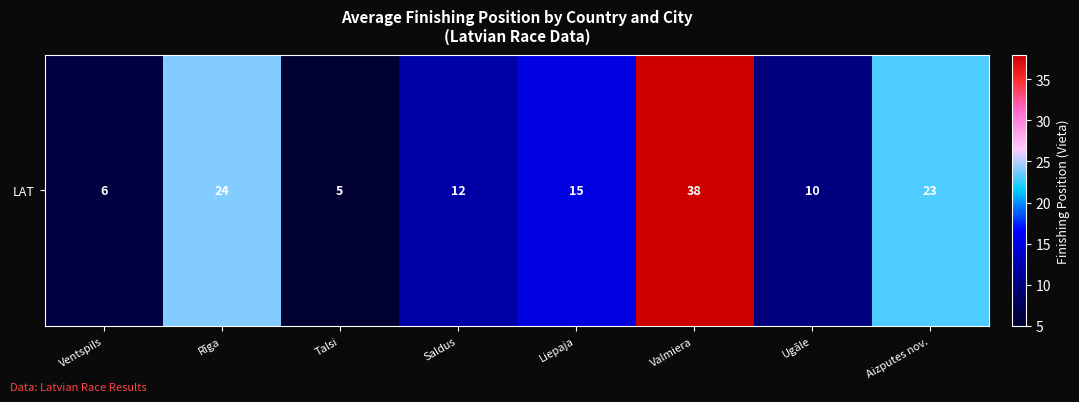

Where is the data nearest to the value 21?

Aizputes nov.